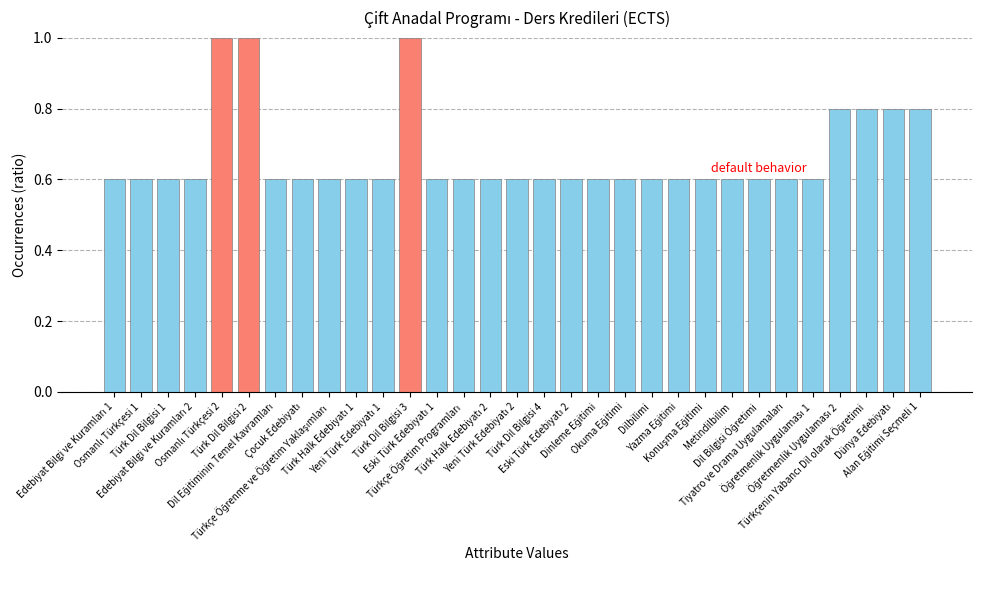

What is the sum of all values?

20.6